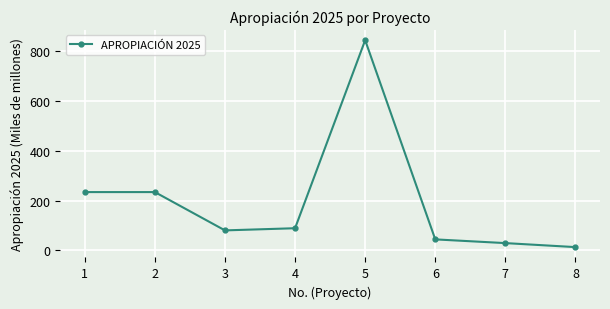

Reading left to right, list all the values displayed in this chart.

1=234.5	2=234.5	3=80.5	4=89.2	5=844.9	6=44.4	7=29.4	8=13.3